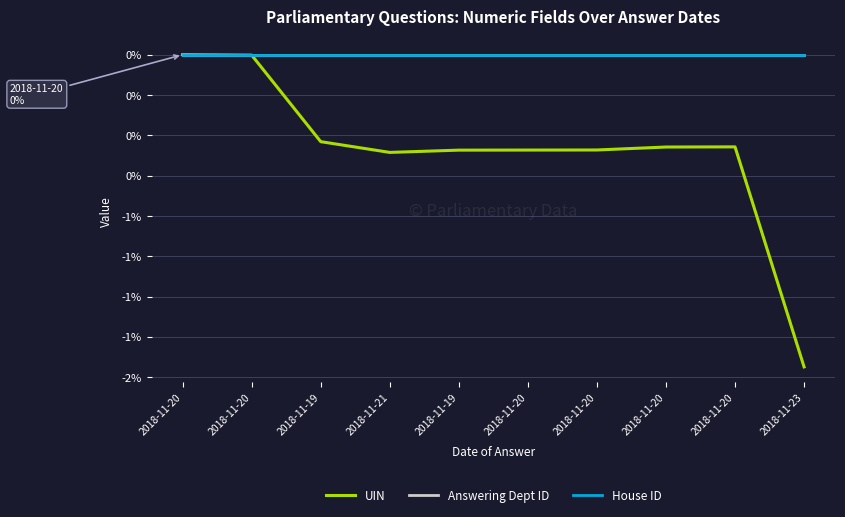

True or false: UIN and Answering Dept ID cross at least once.

False